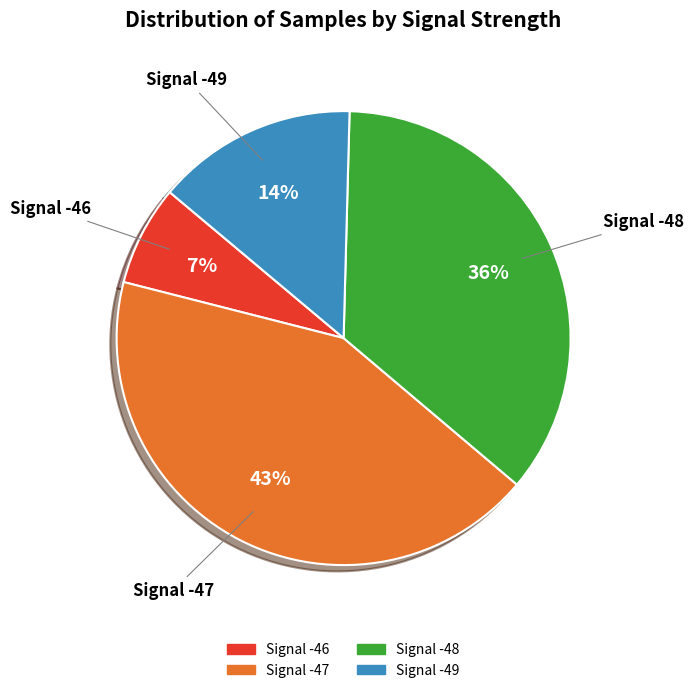

The Signal -47 slice represents 36% of the pie. True or false?

False